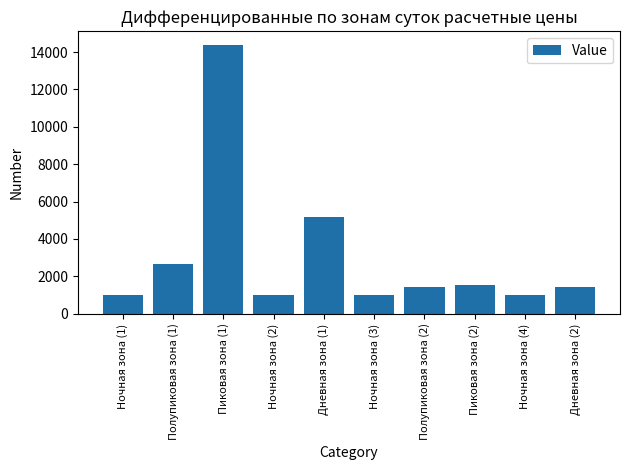

What is the sum of all values?

30557.1